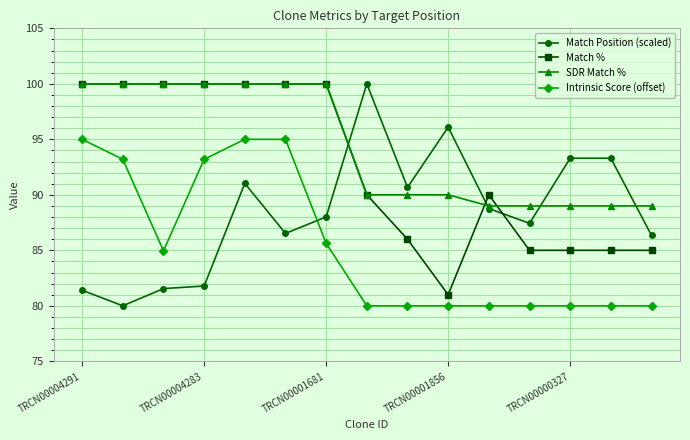

What is the maximum value for SDR Match %?

100.0